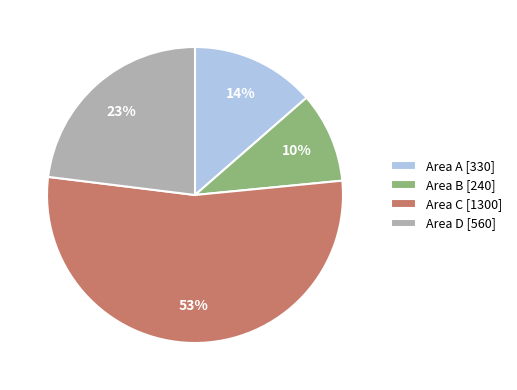

Which has a higher value, Area B [240] or Area D [560]?

Area D [560]